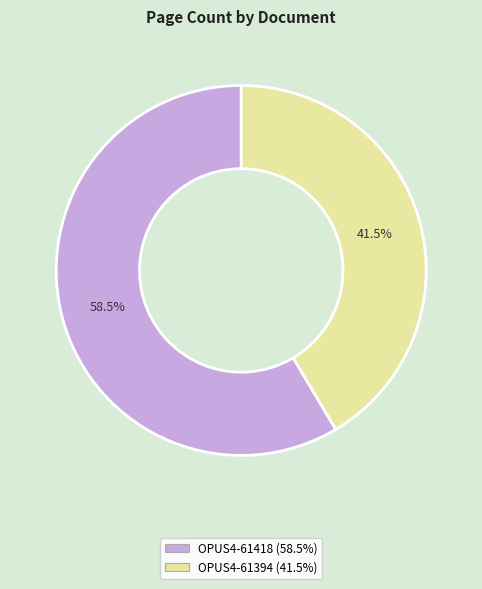

To the nearest percent, what is the difference between the largest and smallest slice percentages?

17%